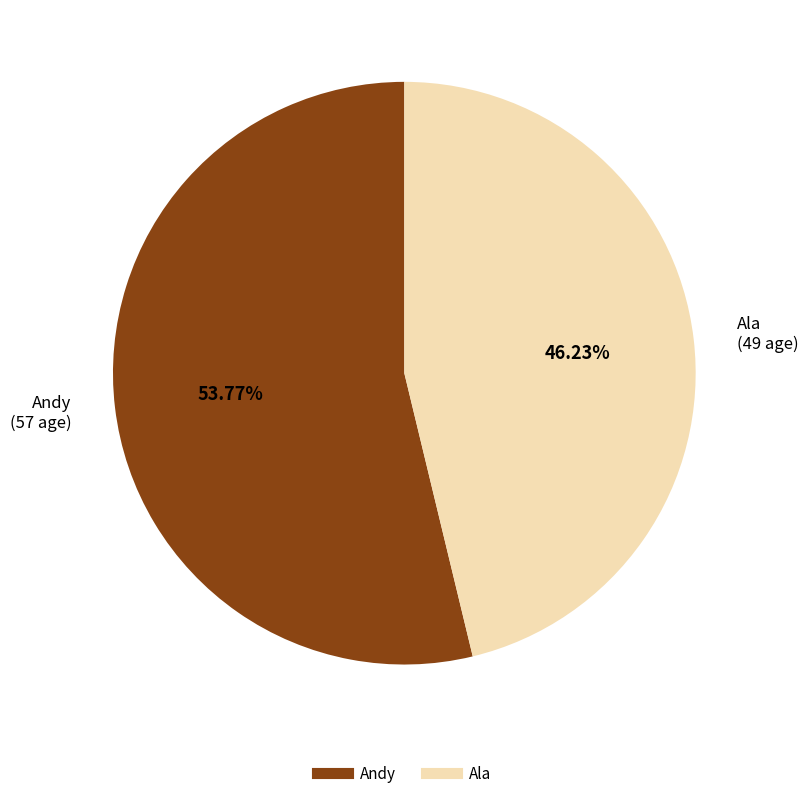

To the nearest percent, what is the average slice percentage?

50%